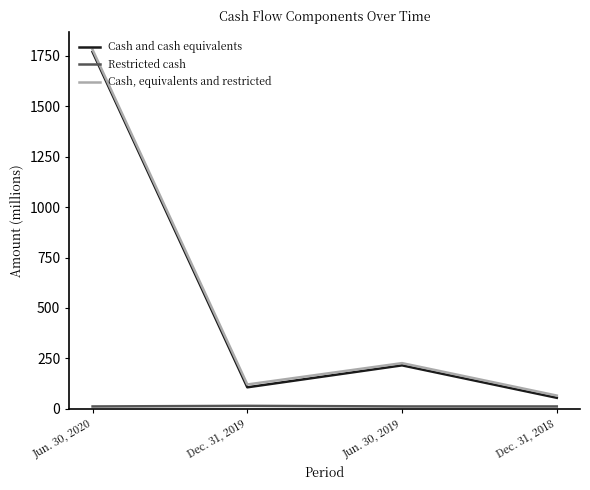

At which label is Cash and cash equivalents closest to 912?

Jun. 30, 2019